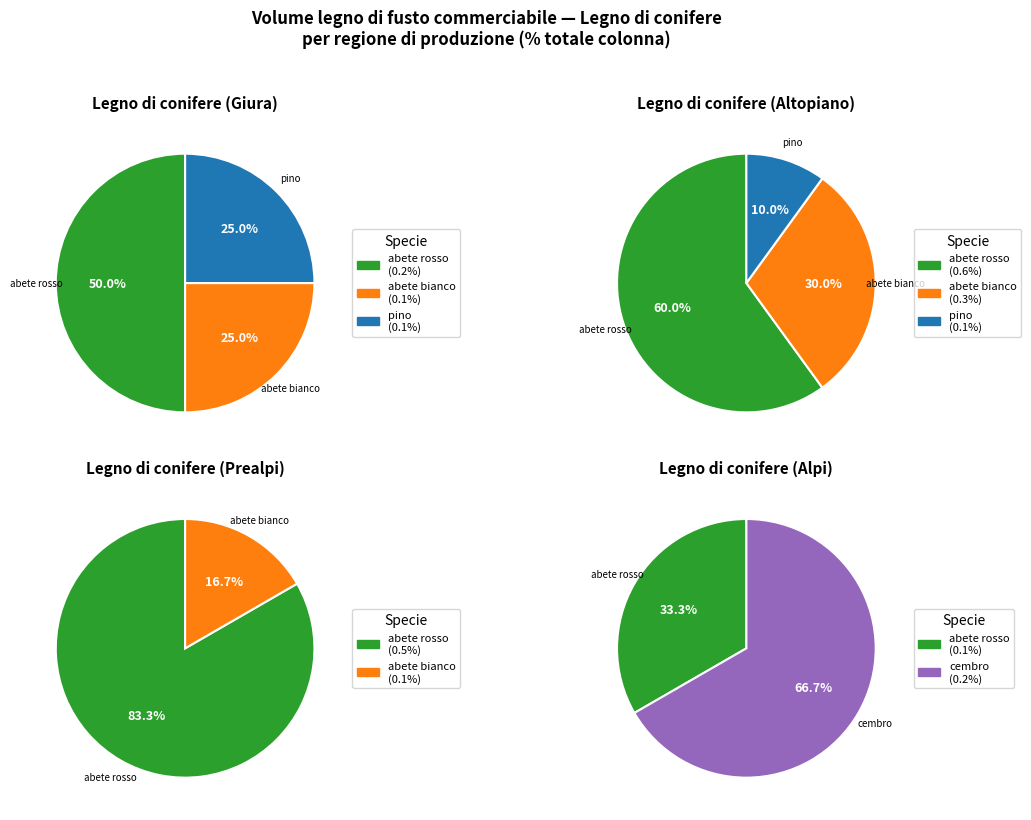

Which has a higher value, abete bianco or cembro?

abete bianco